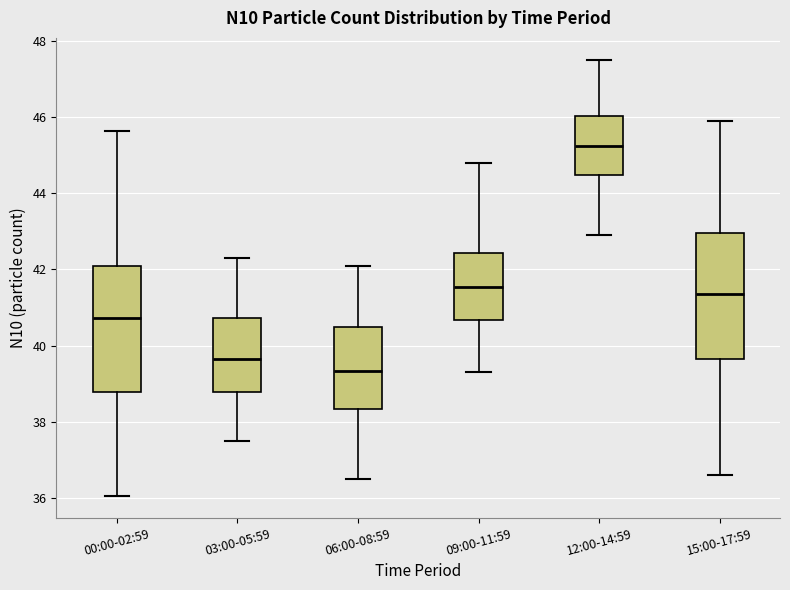

Reading left to right, read every box against the y-axis: the position of its median line, the range the box covers, and the ends of its whiskers. The values are not printed on the chart, so give them approximately, as read against the axis.

00:00-02:59: median 40.8, box 38.8 to 42.0, whiskers 36.0 to 45.6
03:00-05:59: median 39.6, box 38.8 to 40.8, whiskers 37.6 to 42.4
06:00-08:59: median 39.4, box 38.4 to 40.6, whiskers 36.6 to 42.2
09:00-11:59: median 41.6, box 40.6 to 42.4, whiskers 39.4 to 44.8
12:00-14:59: median 45.2, box 44.4 to 46.0, whiskers 43.0 to 47.6
15:00-17:59: median 41.4, box 39.6 to 43.0, whiskers 36.6 to 46.0